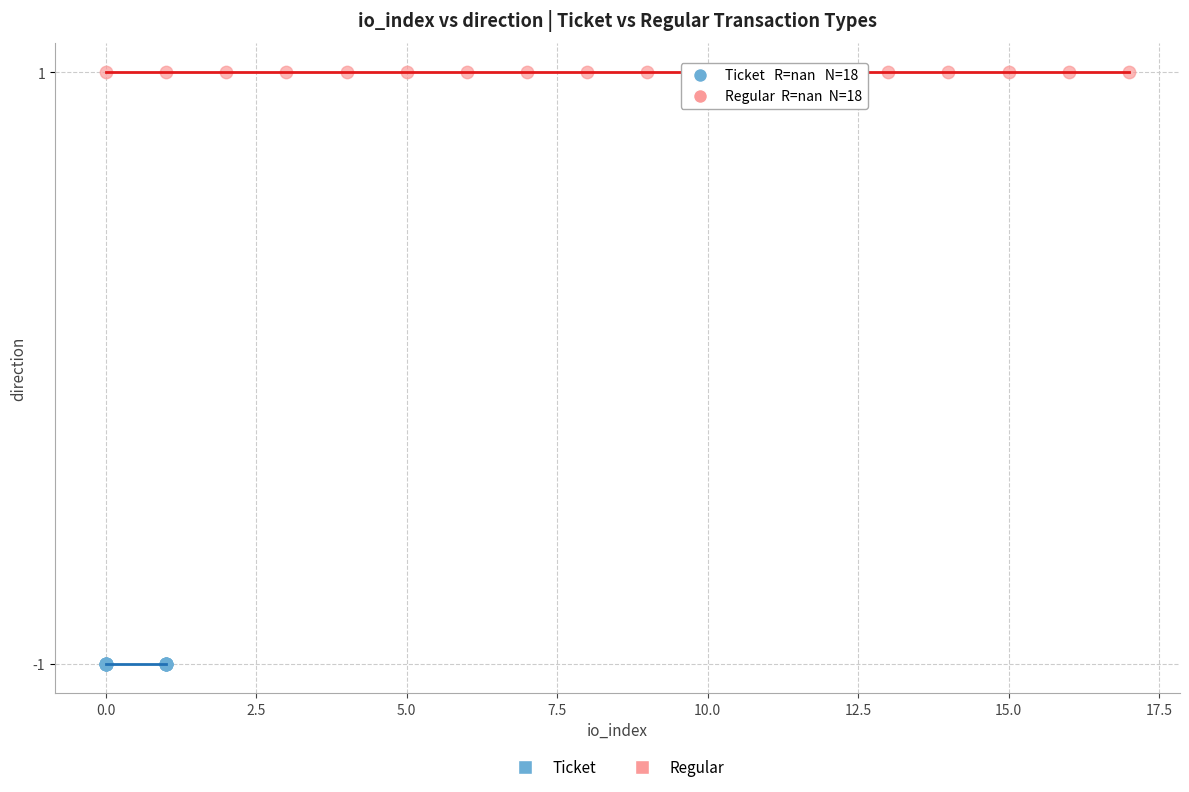

What are all the series names shown in the legend?

Ticket, Regular